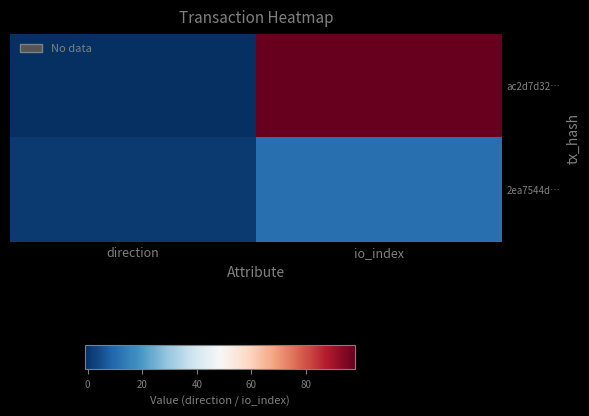

List the series in order of their overall mean, highest first.

ac2d7d32…, 2ea7544d…